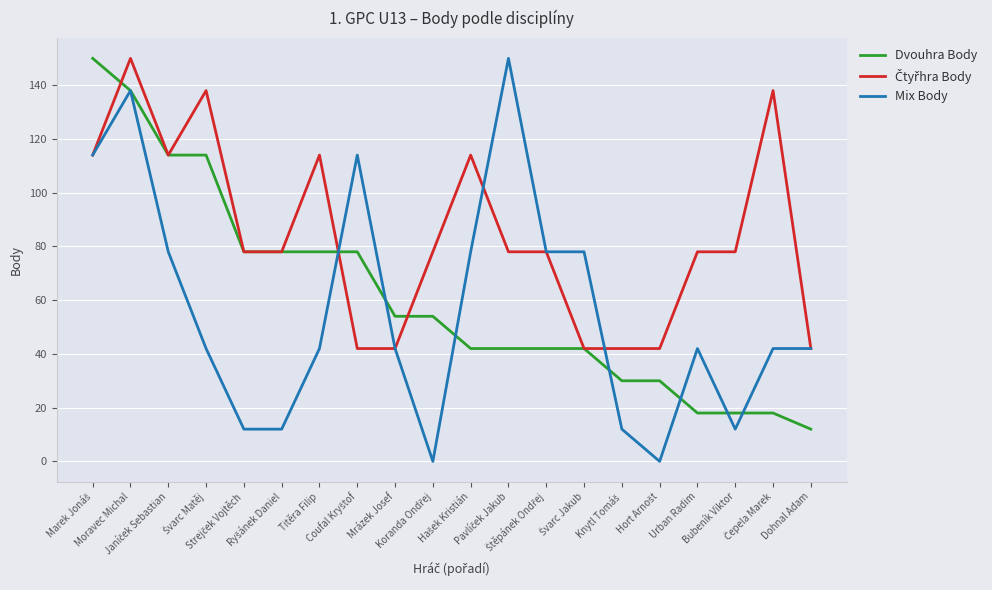

Which series has the largest range (max minus min)?

Mix Body